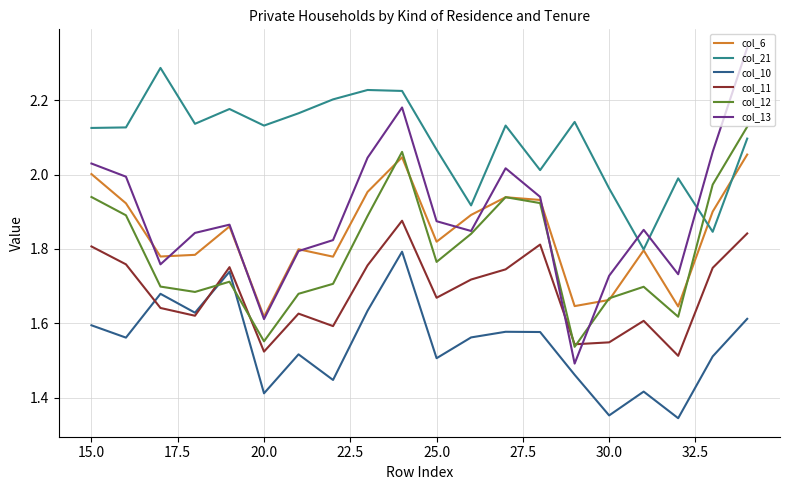

Count the number of categories in the chart.

20